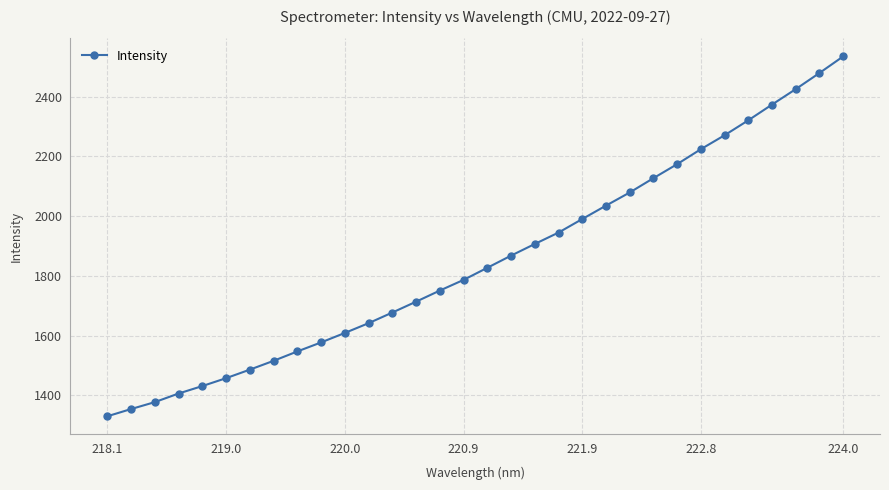

What is the value of the 6th point from the left?

1457.2